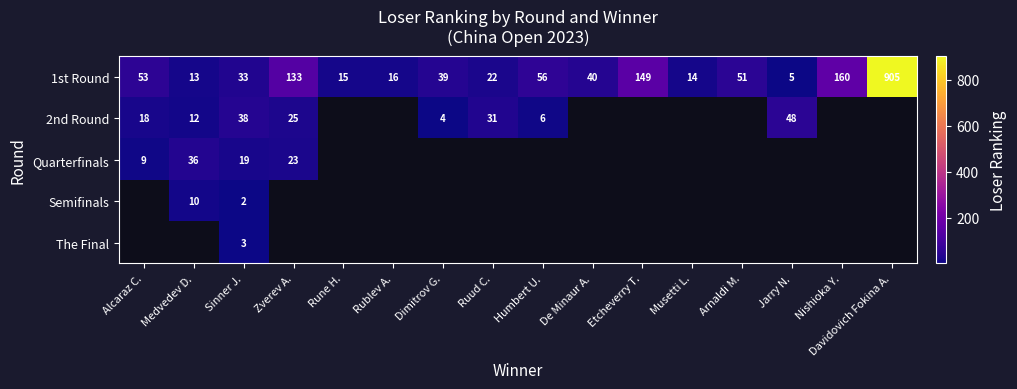

The value of The Final at Sinner J. is 5. True or false?

False